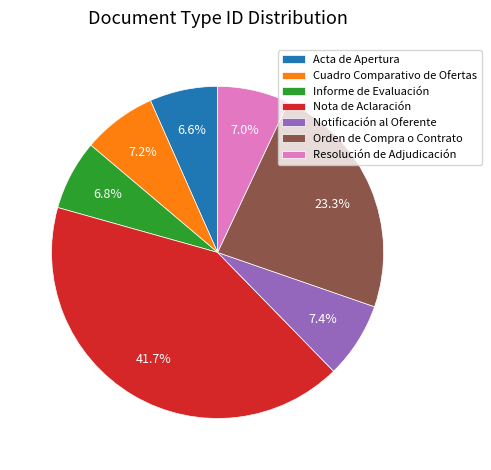

Is Informe de Evaluación the majority of the pie?

No